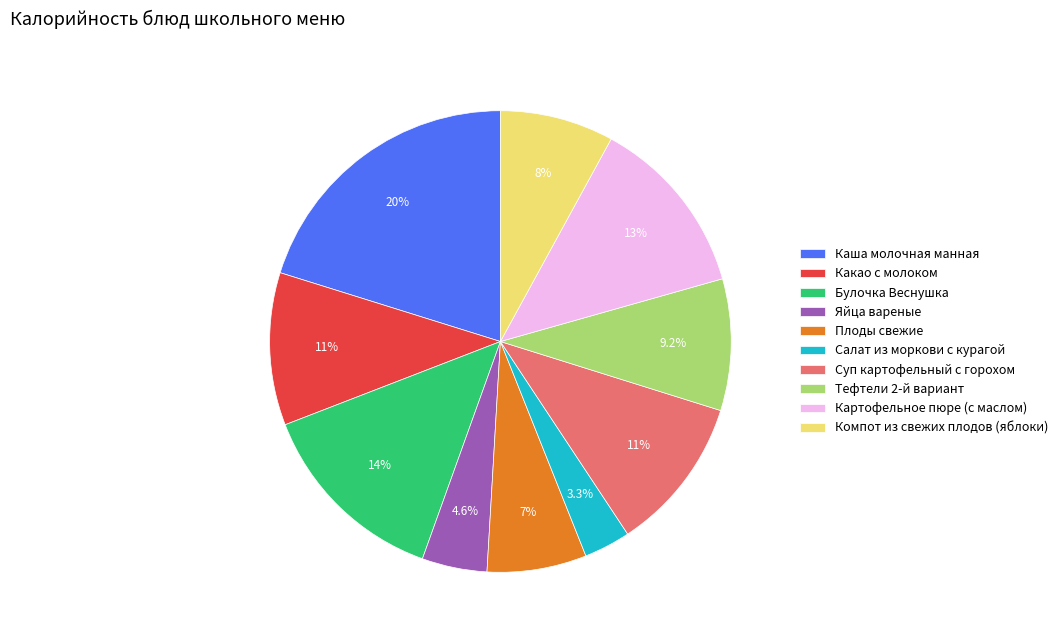

To the nearest percent, what percentage of the pie is Каша молочная манная?

20%